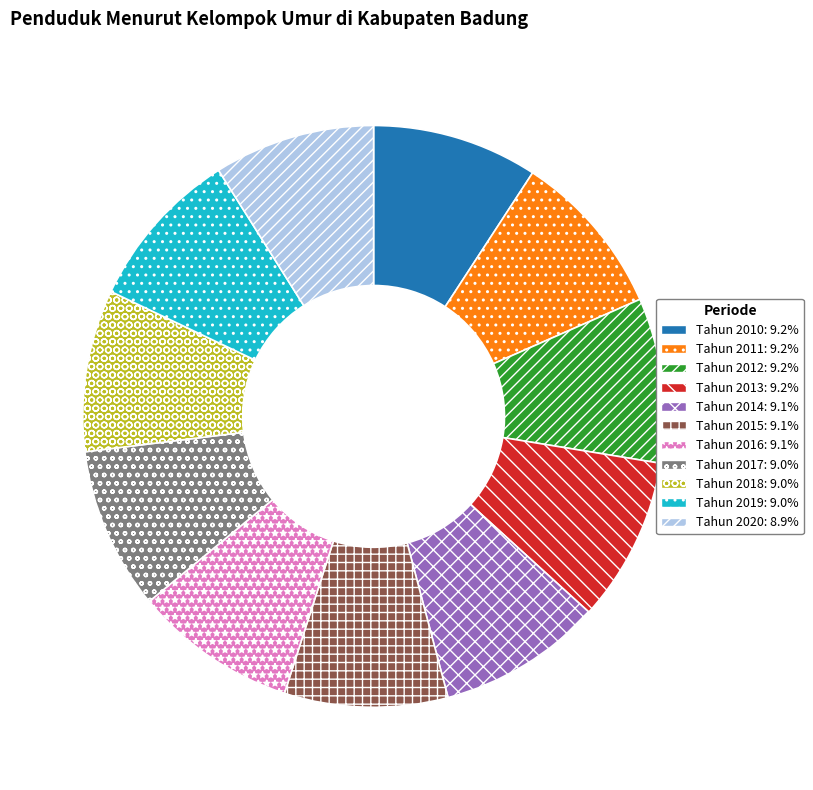

Is the sum of Tahun 2013: 9.2% and Tahun 2015: 9.1% greater than half?

No